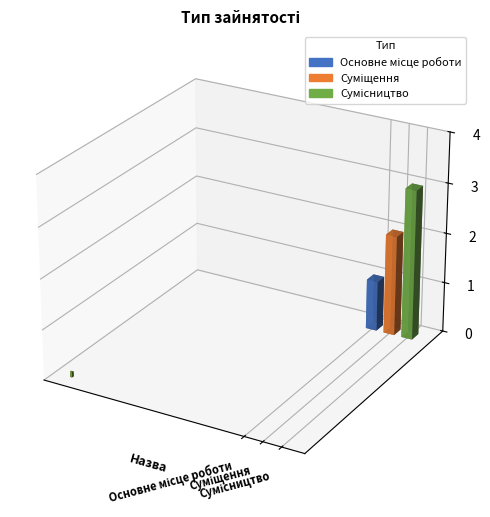

Does the chart contain stacked bars?

No